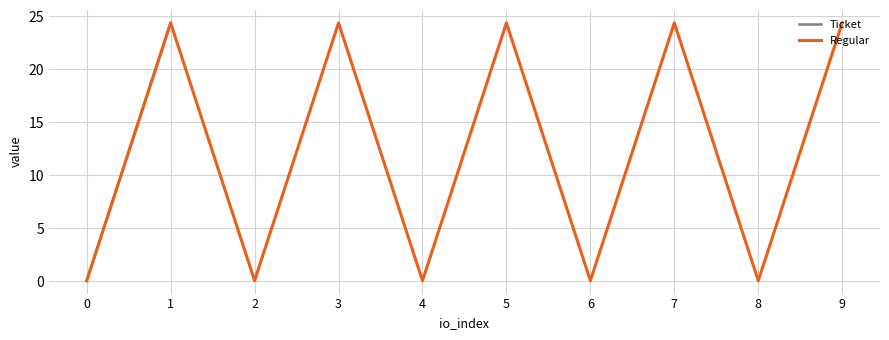

List the labels in order of value, smallest first.

0, 2, 4, 6, 8, 1, 3, 5, 7, 9